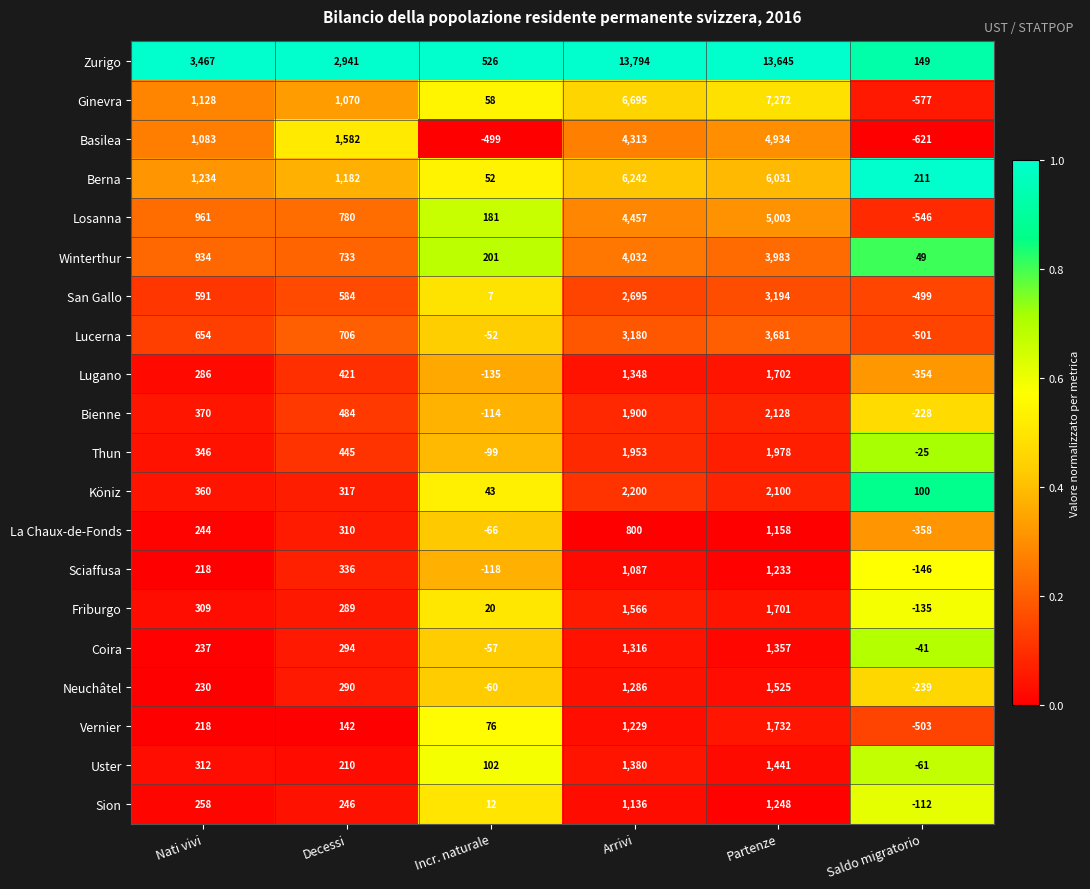

Rank the series at Partenze from highest to lowest value.

Zurigo, Ginevra, Berna, Losanna, Basilea, Winterthur, Lucerna, San Gallo, Bienne, Köniz, Thun, Vernier, Lugano, Friburgo, Neuchâtel, Uster, Coira, Sion, Sciaffusa, La Chaux-de-Fonds